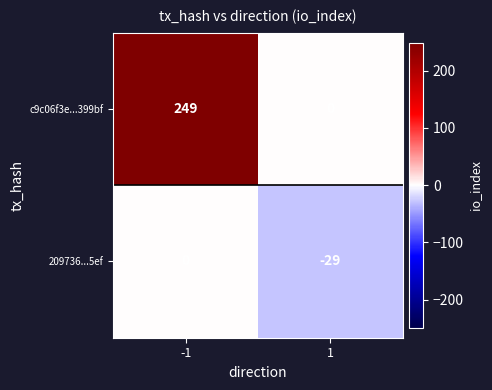

True or false: 209736...5ef has a value of 0 at -1.

True